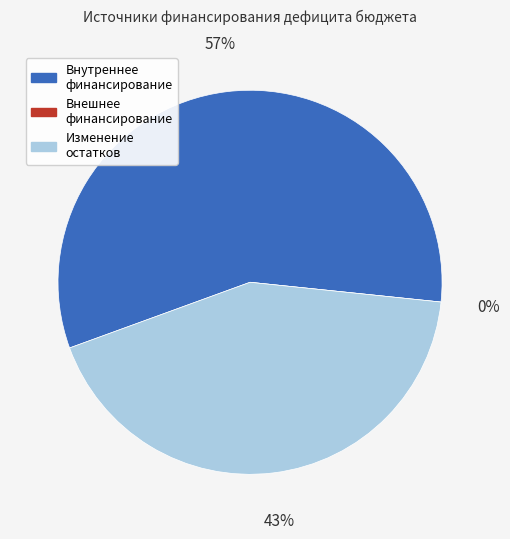

Does any single category account for the majority?

Yes